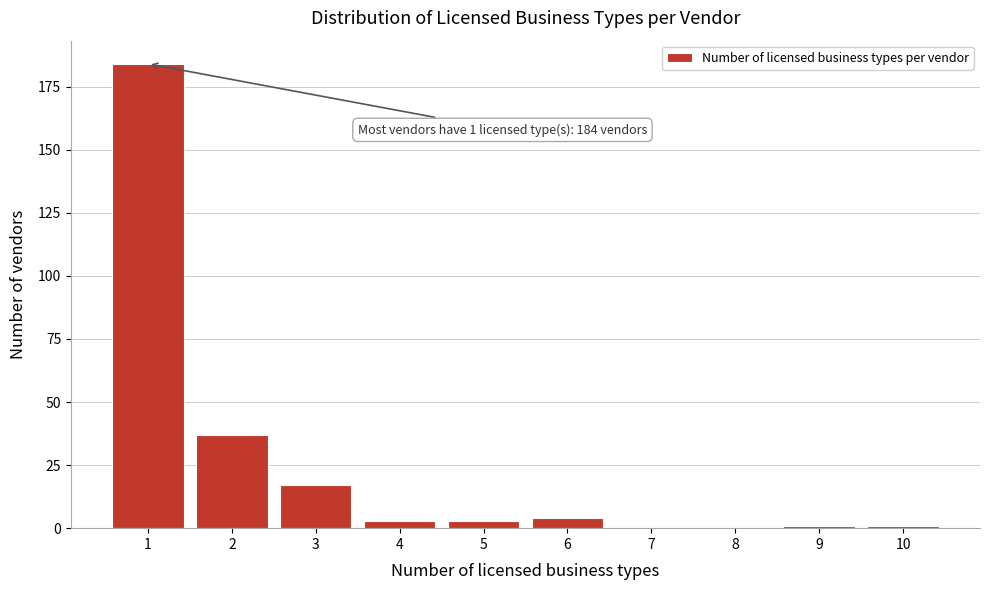

Reading right to left, extract all data points from this chart.

10=1	9=1	8=0	7=0	6=4	5=3	4=3	3=17	2=37	1=184